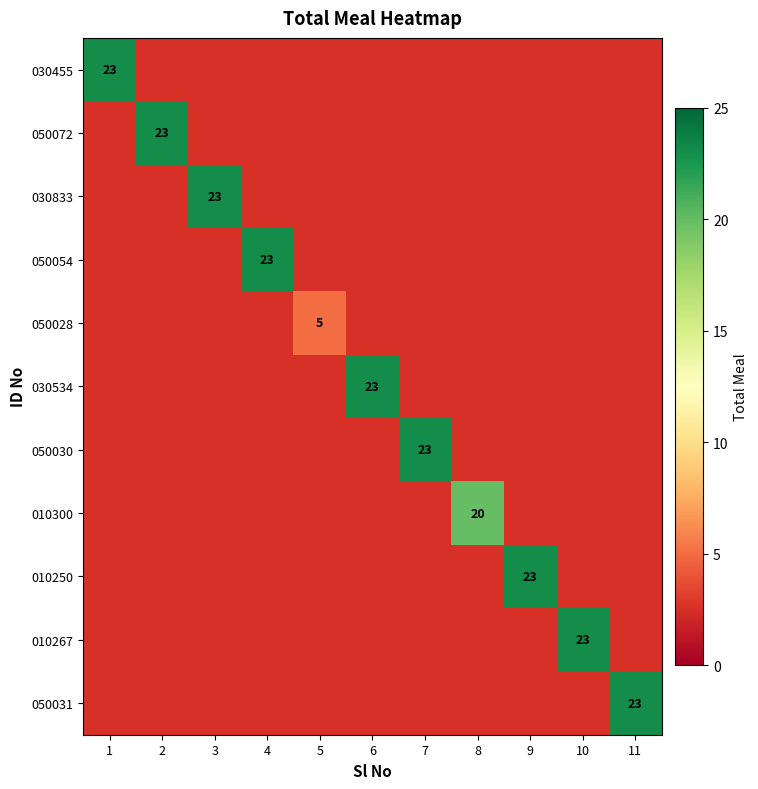

The 050072 series shows 23 at 2. True or false?

True